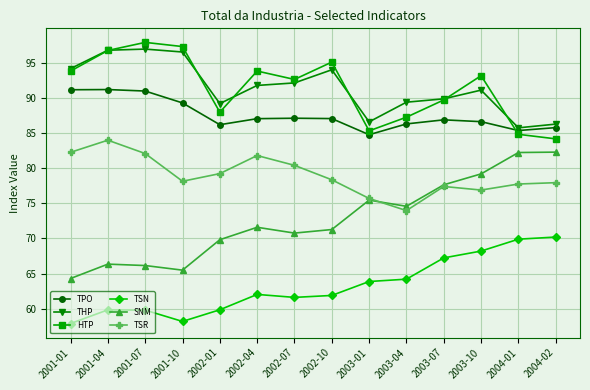

At how many categories does at least one series exceed 73?

14